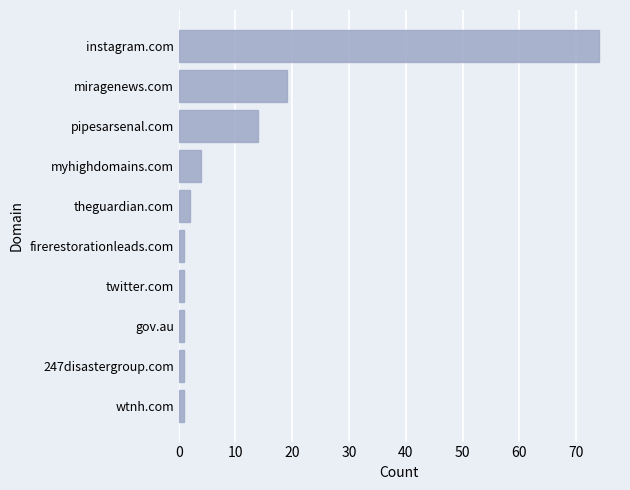

What is the average value?

12